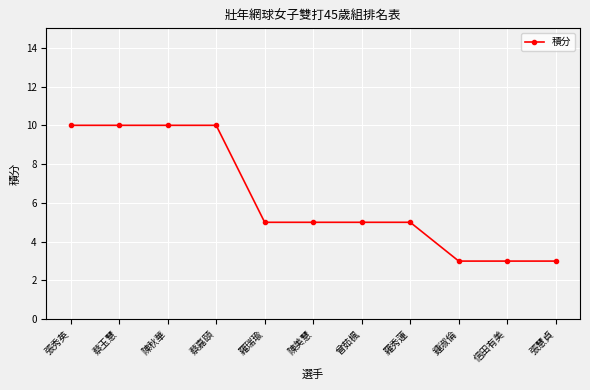

How many lines are shown in the chart?

1